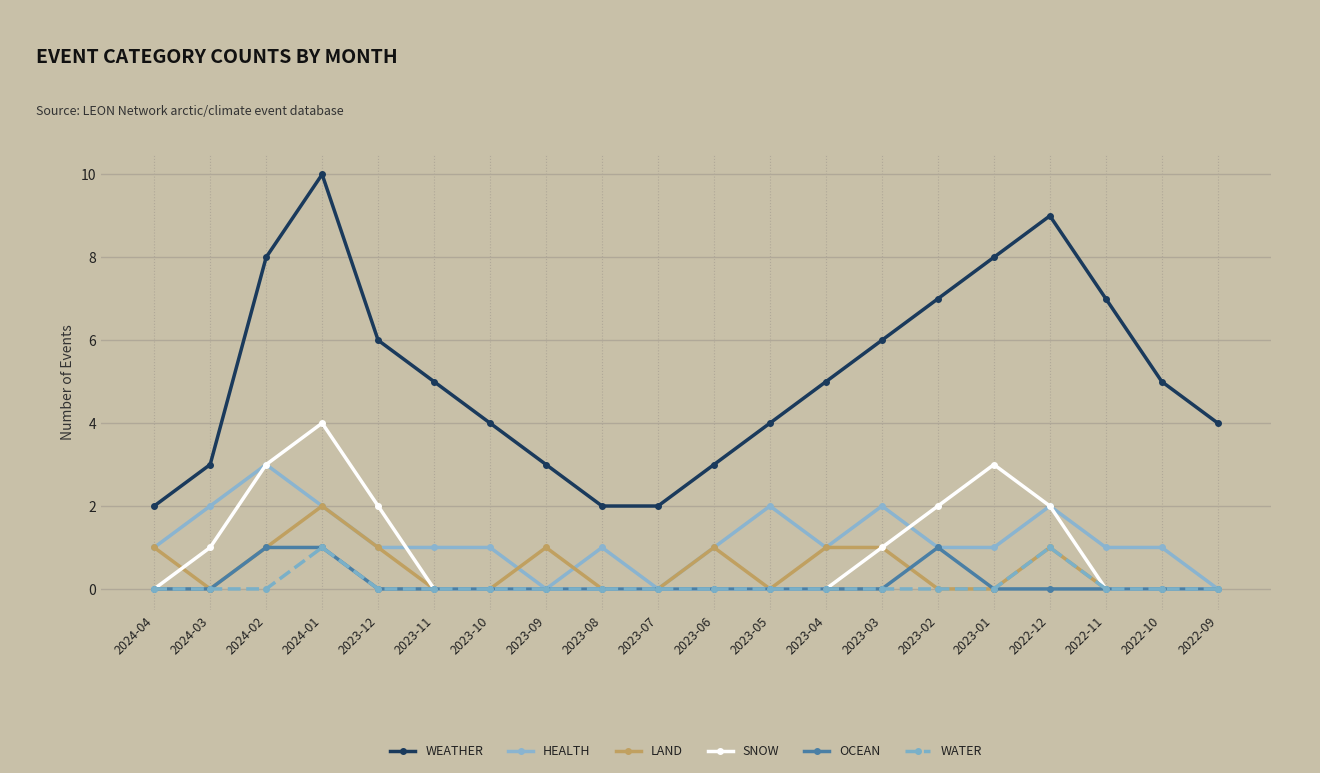

What is the difference between the highest and lowest values at 2023-05?

4